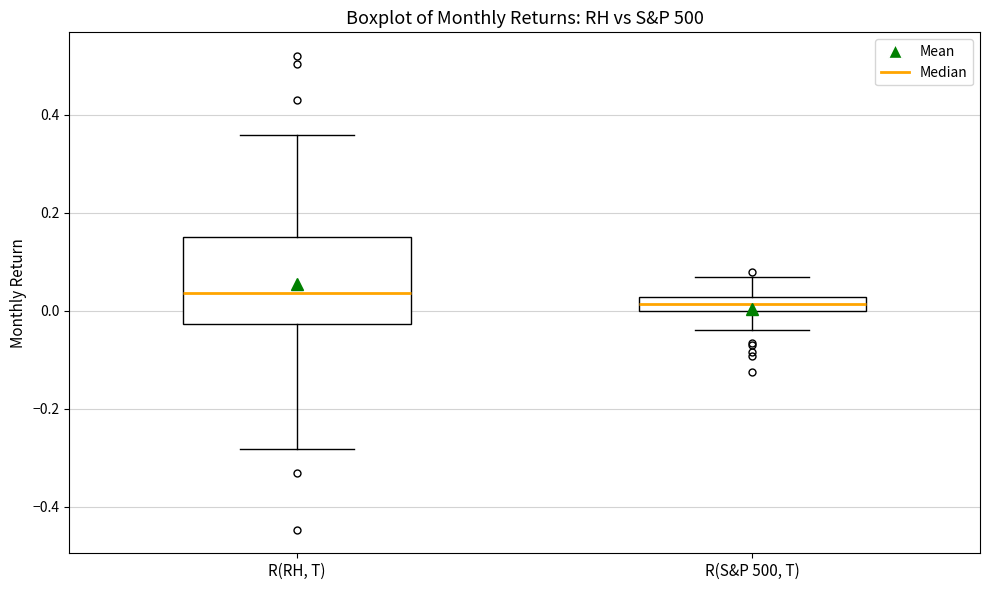

Where does the upper whisker of the box for R(S&P 500, T) end on the y-axis? The values are not printed on the chart, so give them approximately, as read against the axis.

0.06